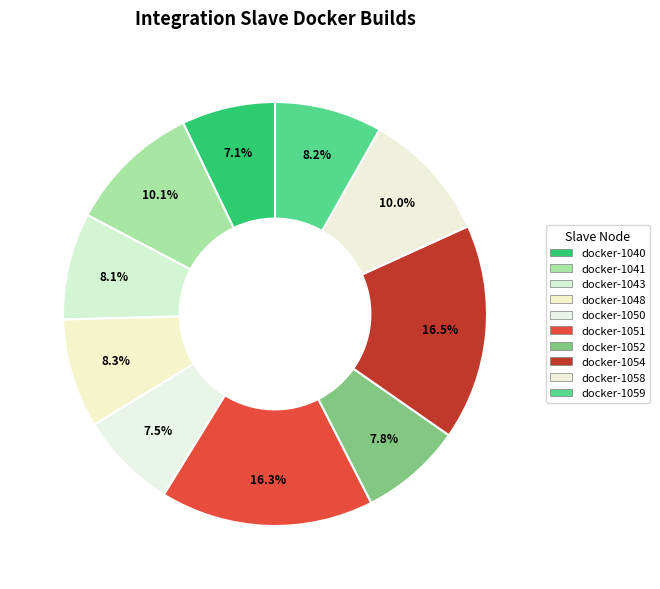

Does docker-1051 represent more than half of the total?

No